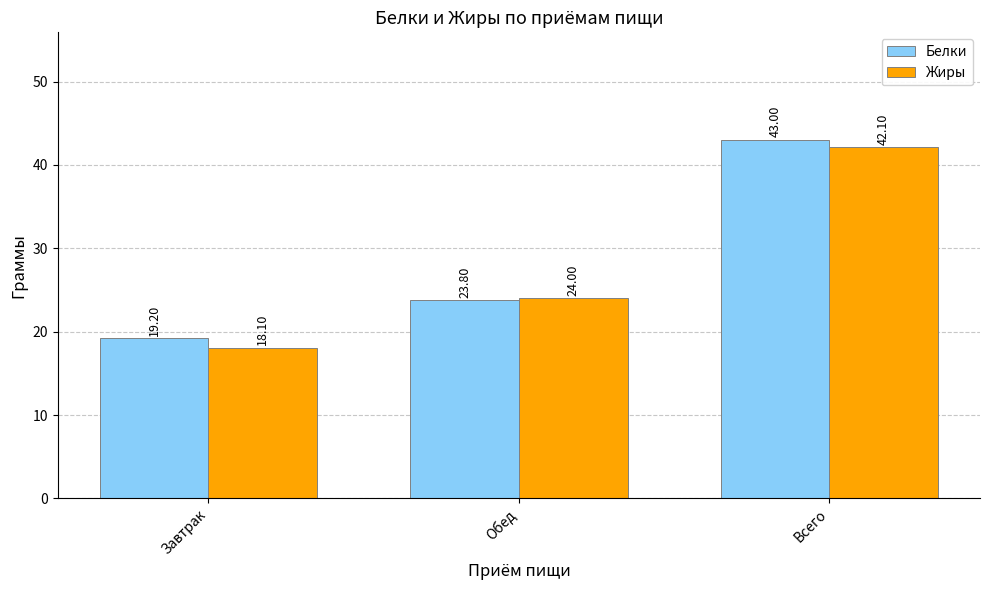

The value of Жиры at Всего is 72.7. True or false?

False